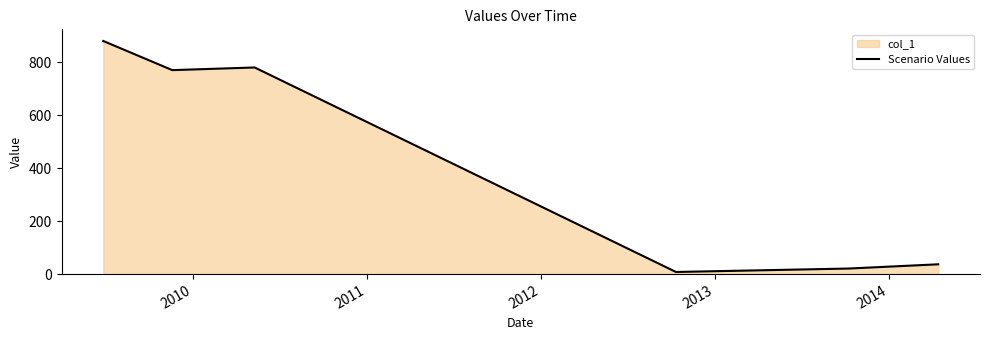

What is the difference between the maximum and minimum values?

872